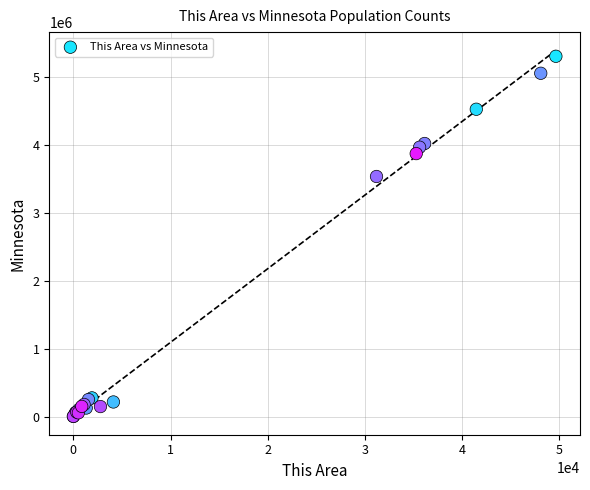

What Y value in the scatter plot is closest to 2652717?

3534151